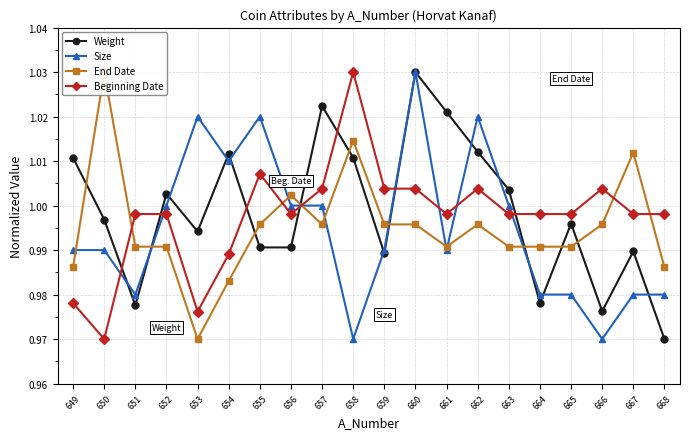

At how many categories does at least one series exceed 1?

16